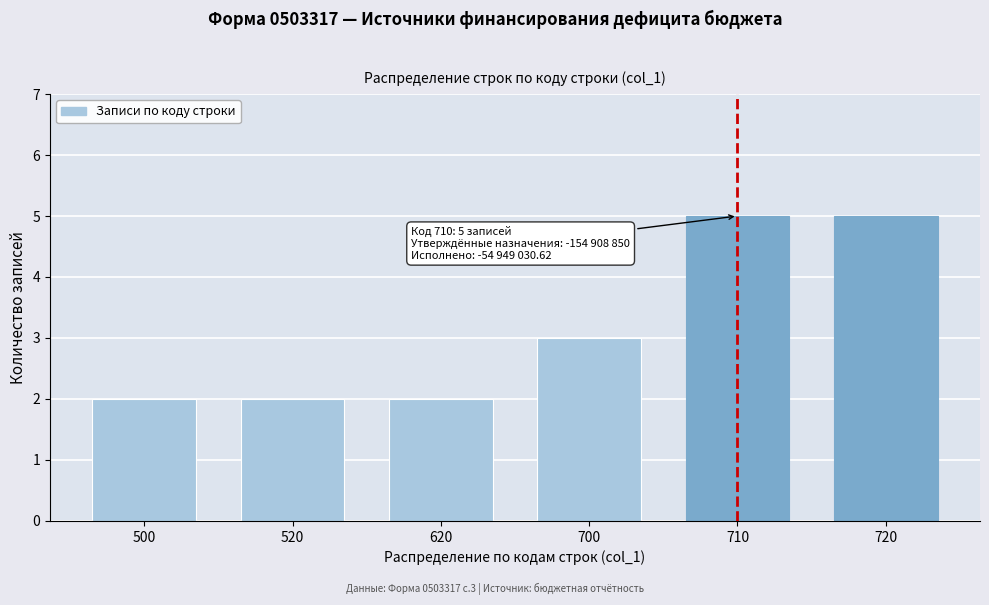

Reading left to right, extract all data points from this chart.

2	2	2	3	5	5